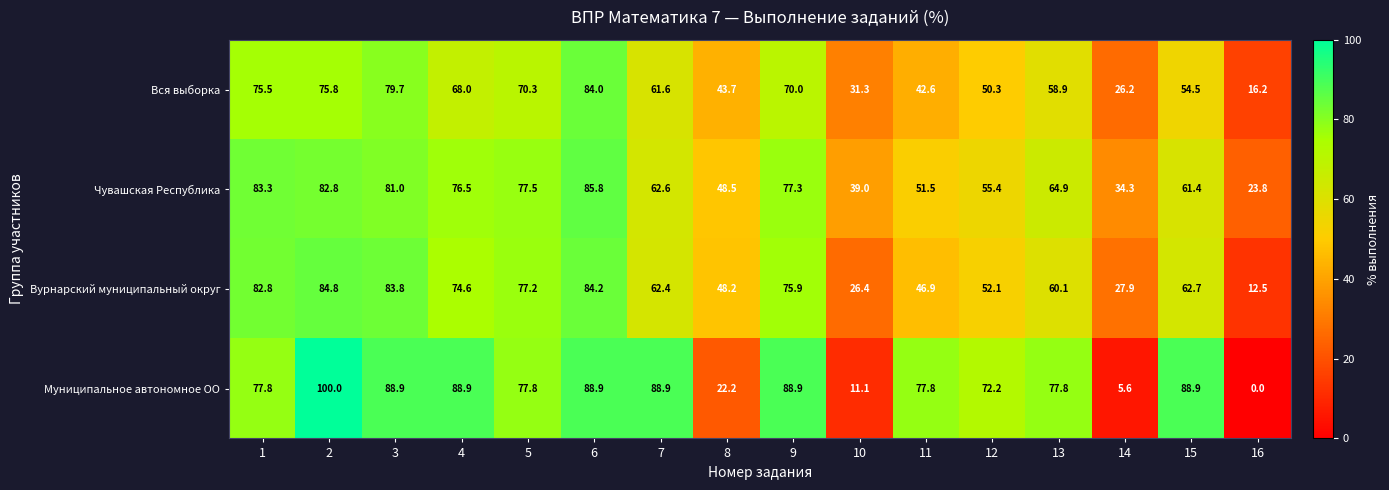

Which series has the largest total across all categories?

Муниципальное автономное ОО